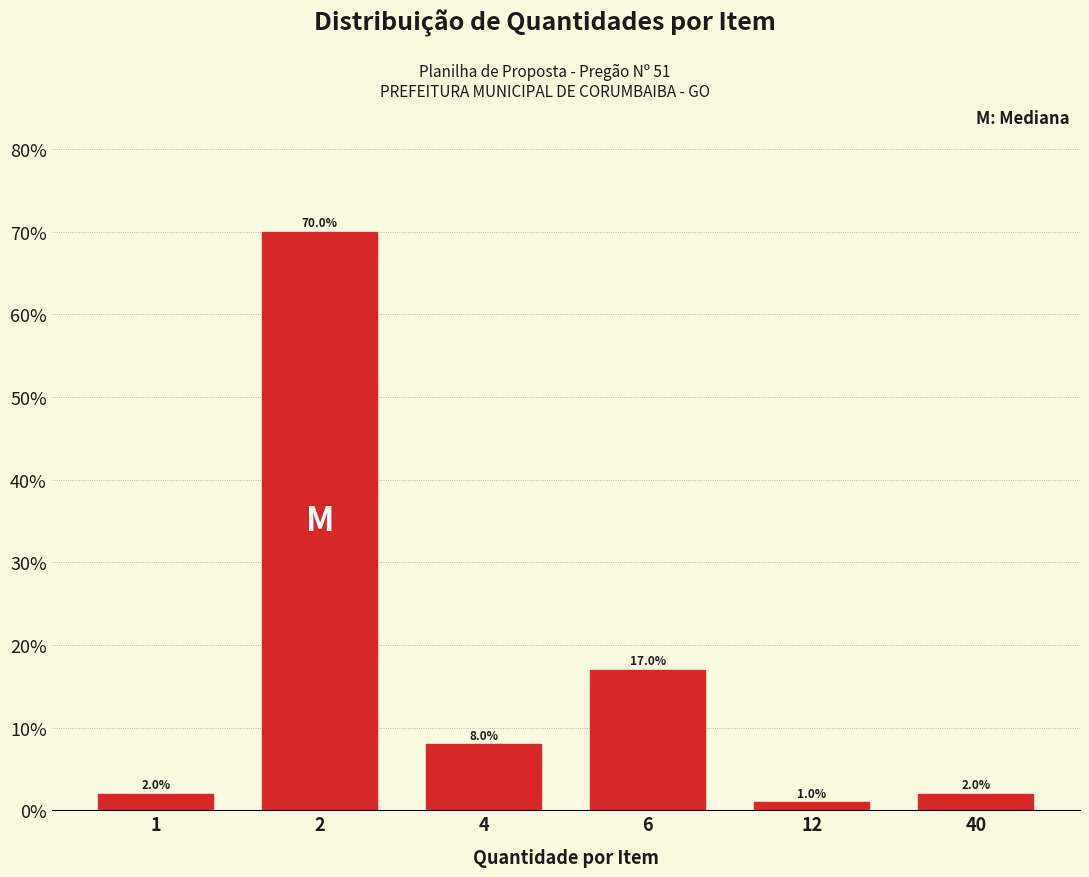

Reading left to right, what are all the values shown in this chart?

2	70	8	17	1	2